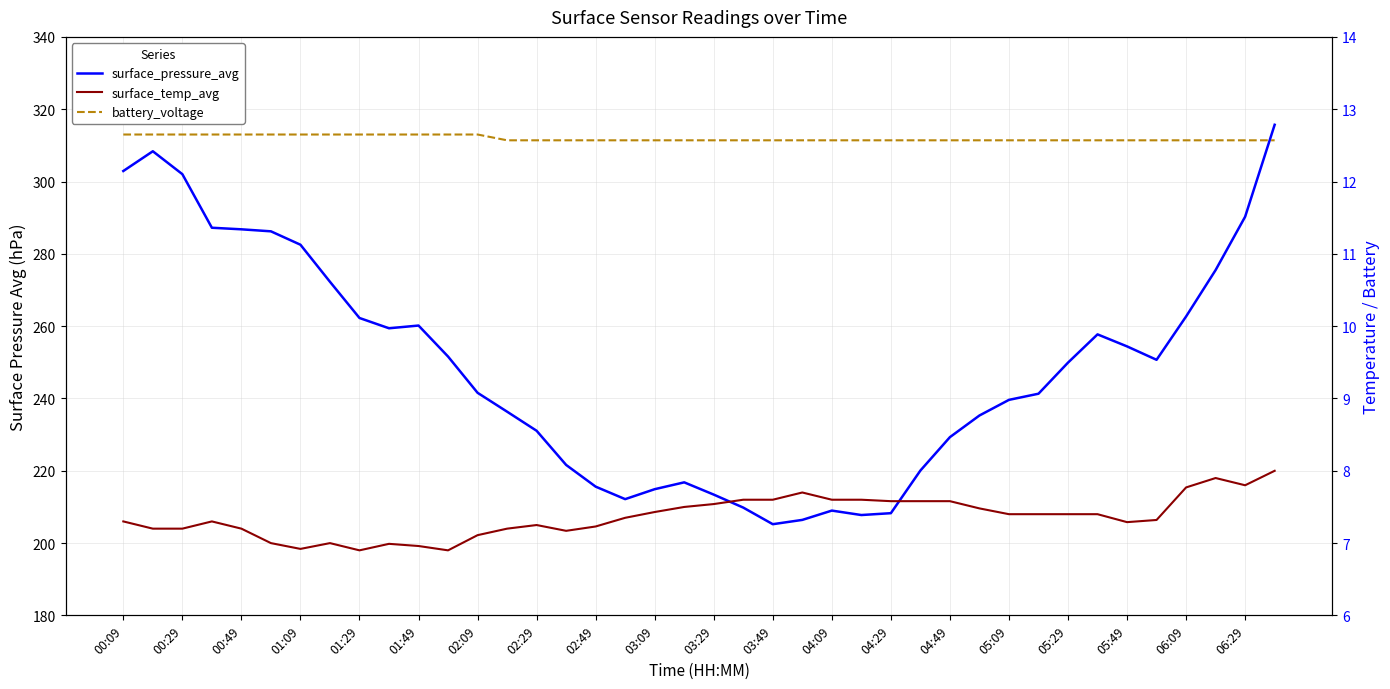

What is the difference between the maximum and second lowest values in the battery_voltage series?

0.1